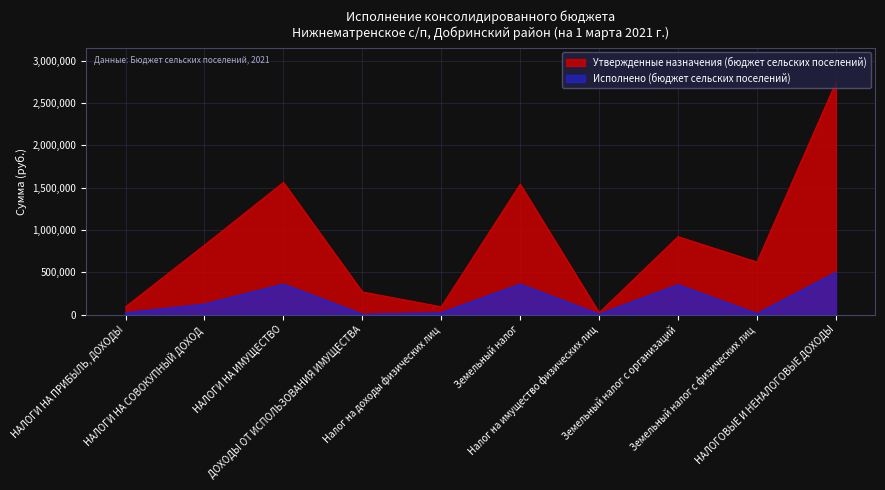

Where is the first local maximum for Исполнено (бюджет сельских поселений)?

НАЛОГИ НА ИМУЩЕСТВО